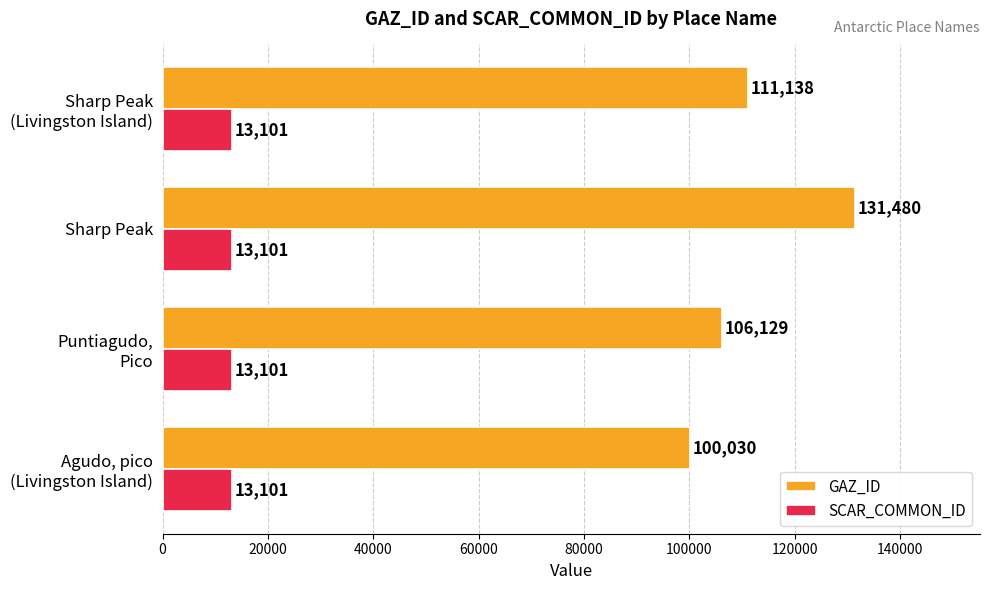

The GAZ_ID series shows 131480 at Sharp Peak. True or false?

True